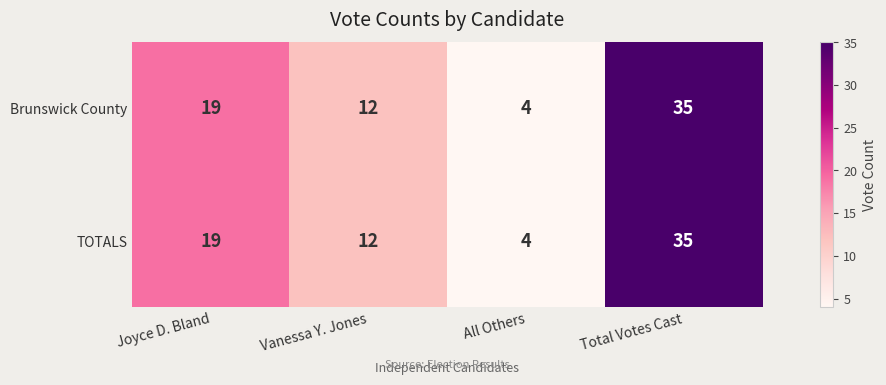

What is the total value across all series at Vanessa Y. Jones?

24